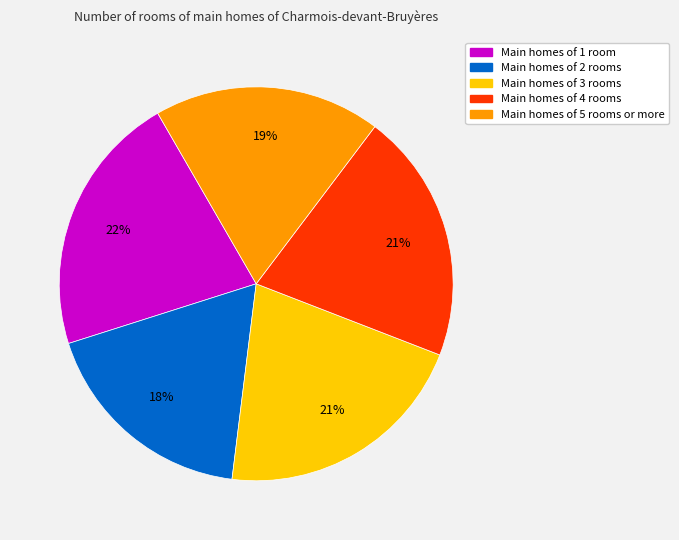

Is Main homes of 5 rooms or more the majority of the pie?

No